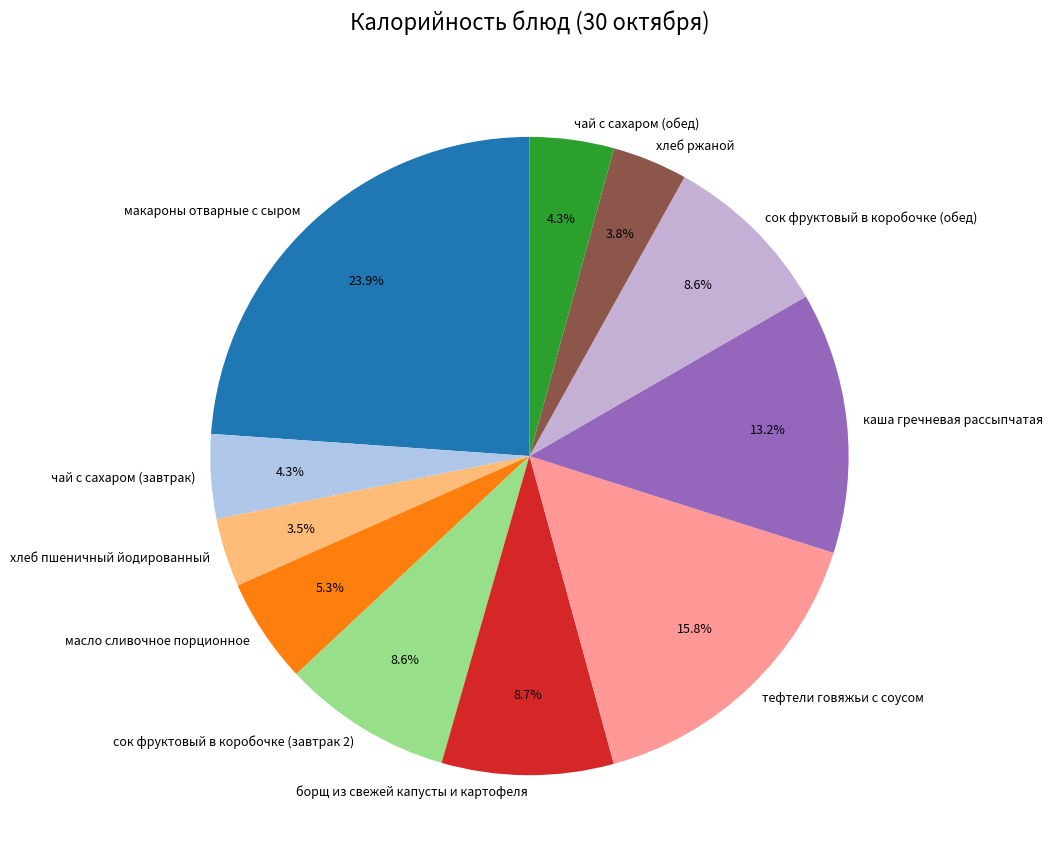

To the nearest percent, what portion does сок фруктовый в коробочке (обед) represent?

9%